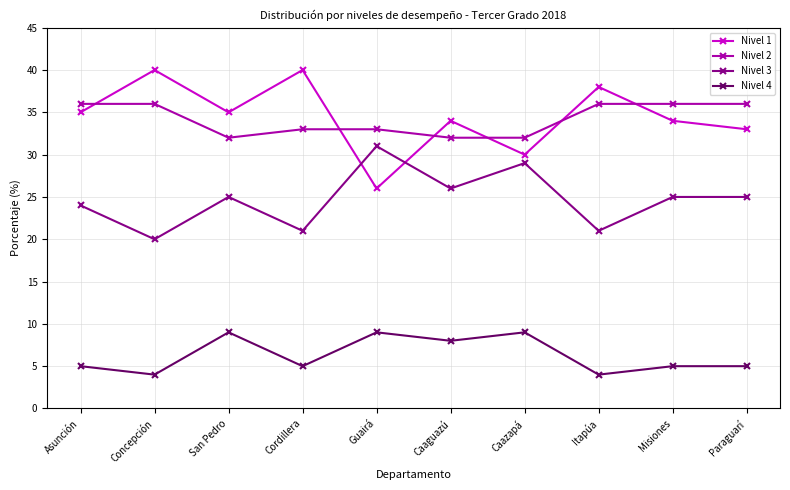

At Cordillera, list the series in order from smallest to largest.

Nivel 4, Nivel 3, Nivel 2, Nivel 1